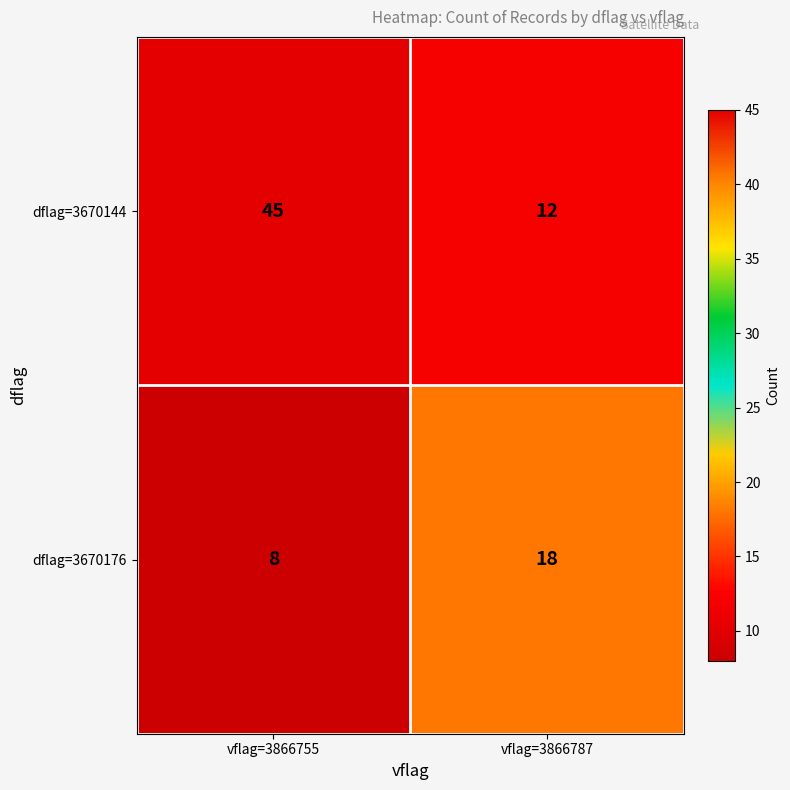

Is it true that dflag=3670176 equals 18 at vflag=3866787?

True